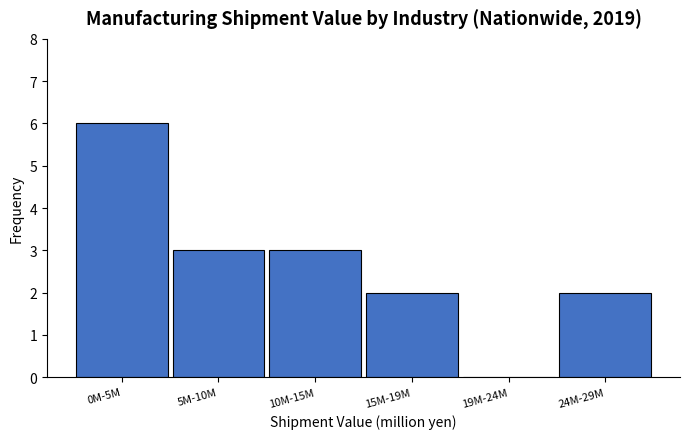

Reading left to right, extract all data points from this chart.

0M-5M=6	5M-10M=3	10M-15M=3	15M-19M=2	19M-24M=0	24M-29M=2